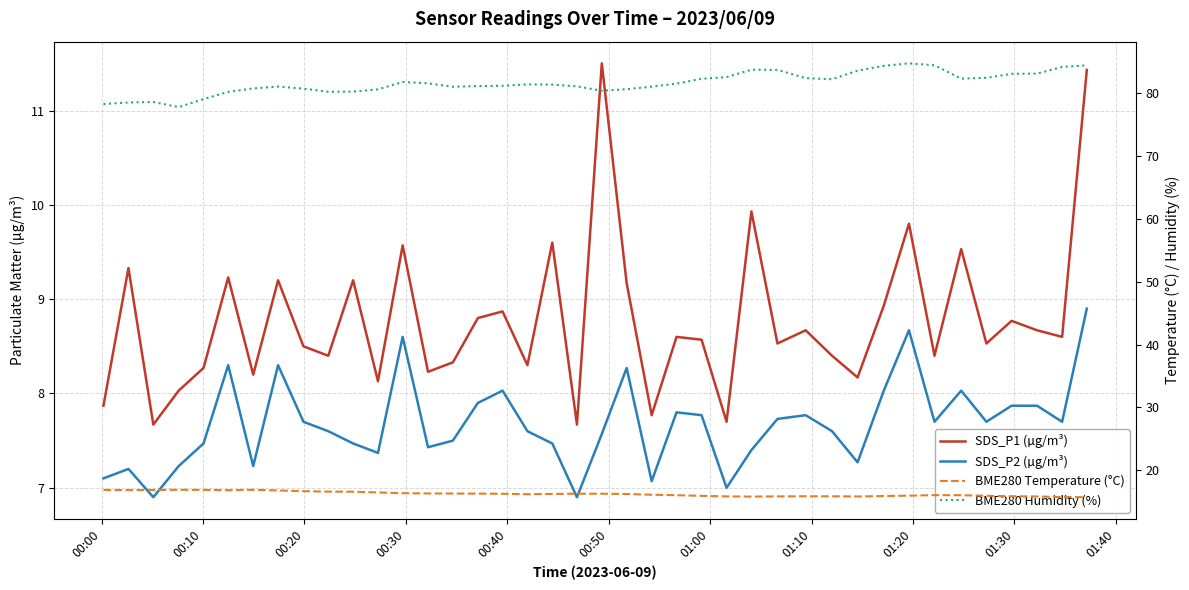

What is the value of the SDS_P2 (µg/m³) point at the 27th from the left?

7.4